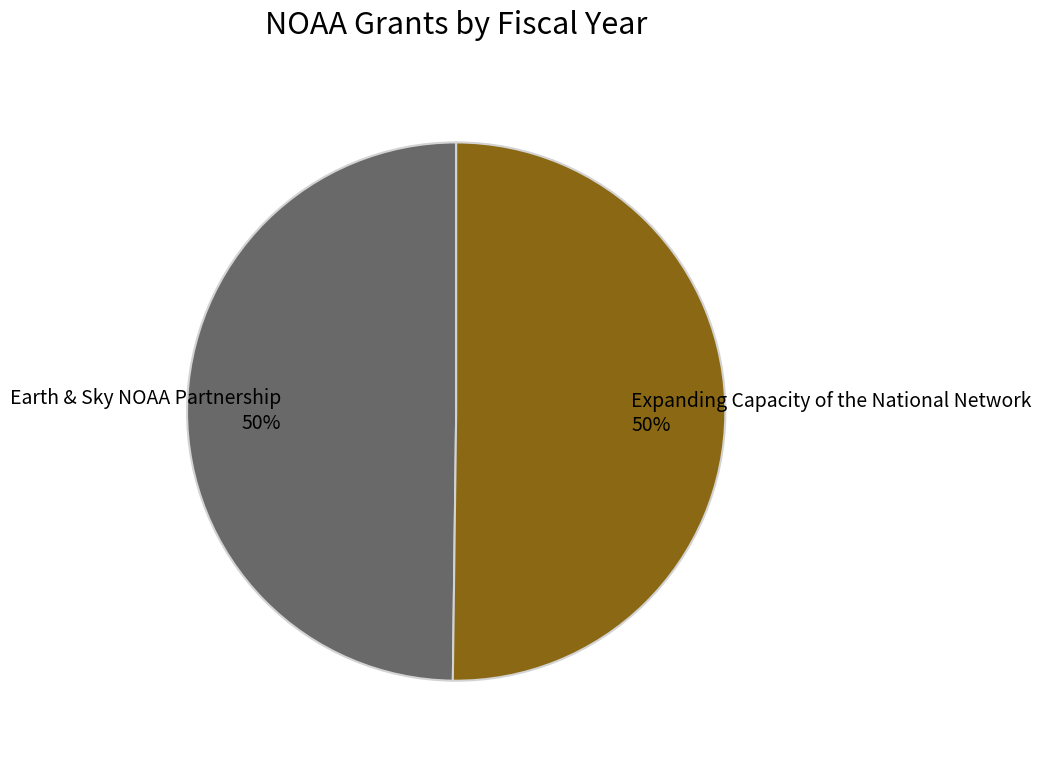

To the nearest percent, what percentage of the pie is Expanding Capacity of the National Network?

50%